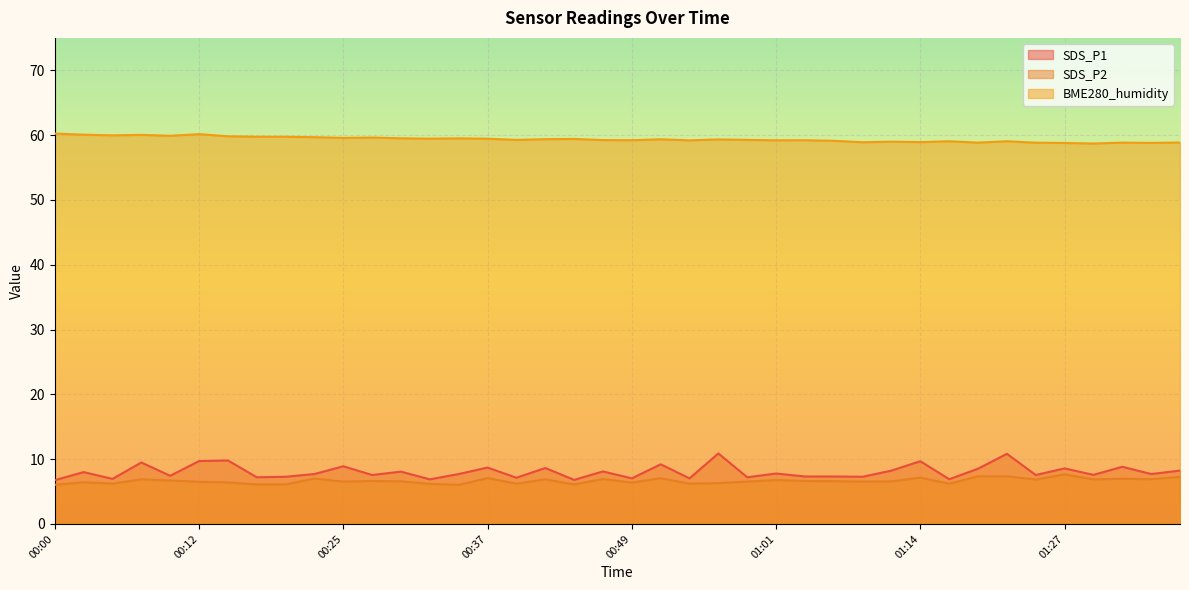

Between 00:05 and 01:11, which series saw the biggest shift?

SDS_P1